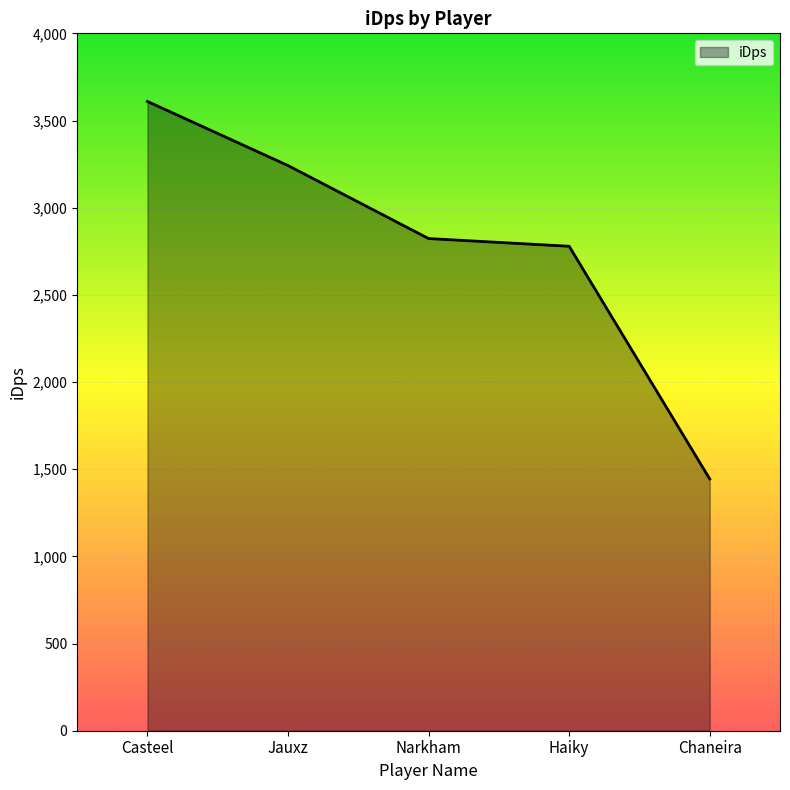

Reading right to left, extract all data points from this chart.

1444.0	2778.7	2822.9	3241.6	3609.4